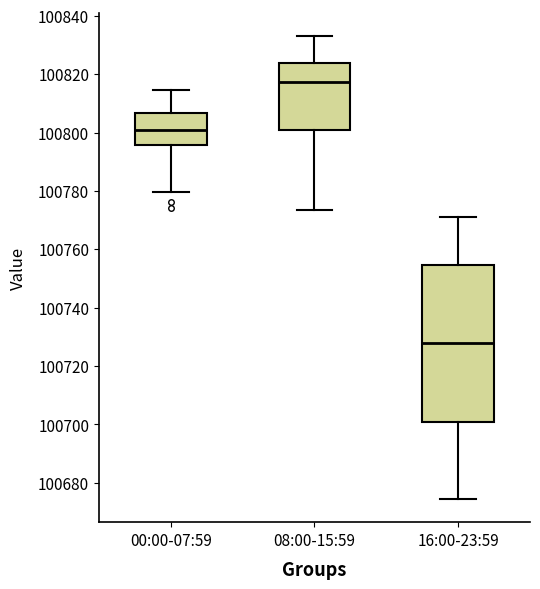

Where does the lower whisker of the box for 00:00-07:59 end on the y-axis? The values are not printed on the chart, so give them approximately, as read against the axis.

100780